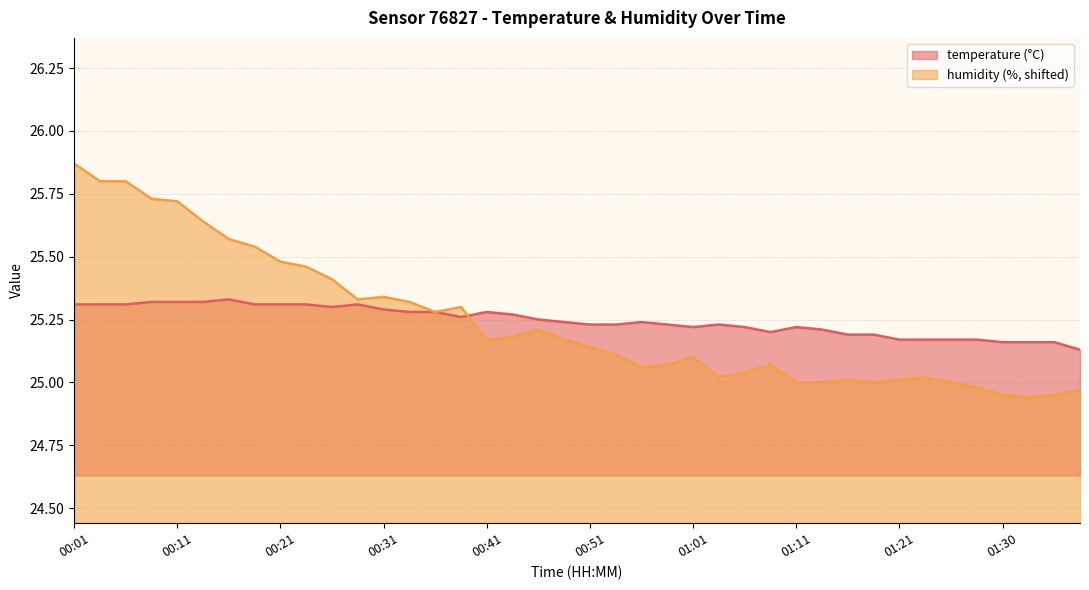

List the series in order of their peak value, highest first.

humidity, temperature